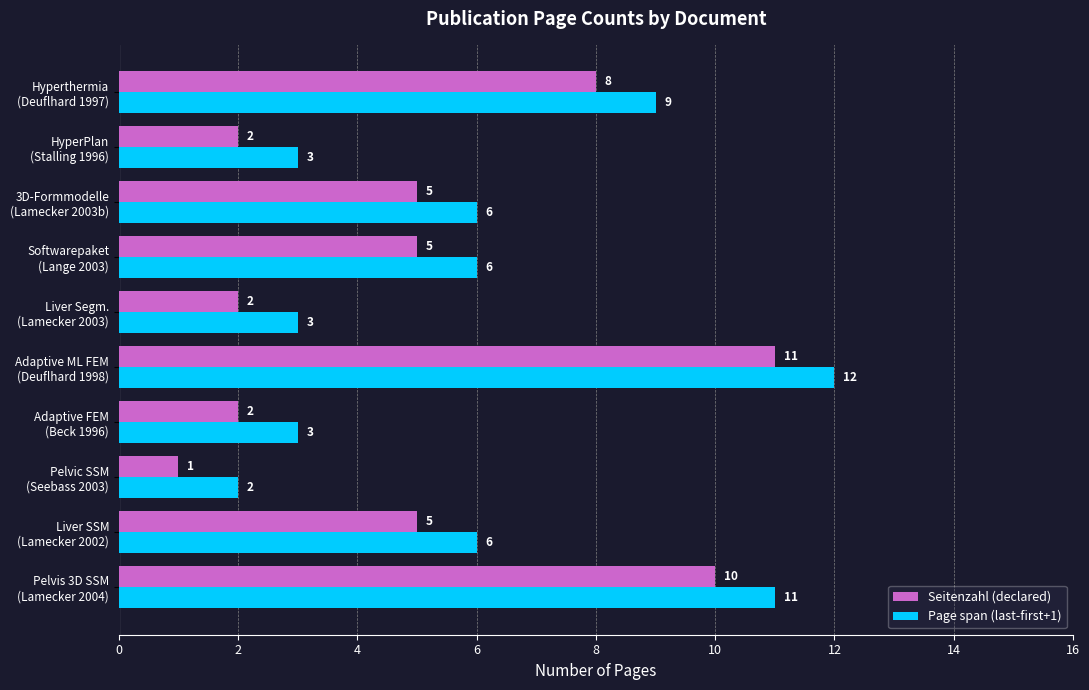

List the series in order of their overall mean, lowest first.

Seitenzahl (declared), Page span (last-first+1)